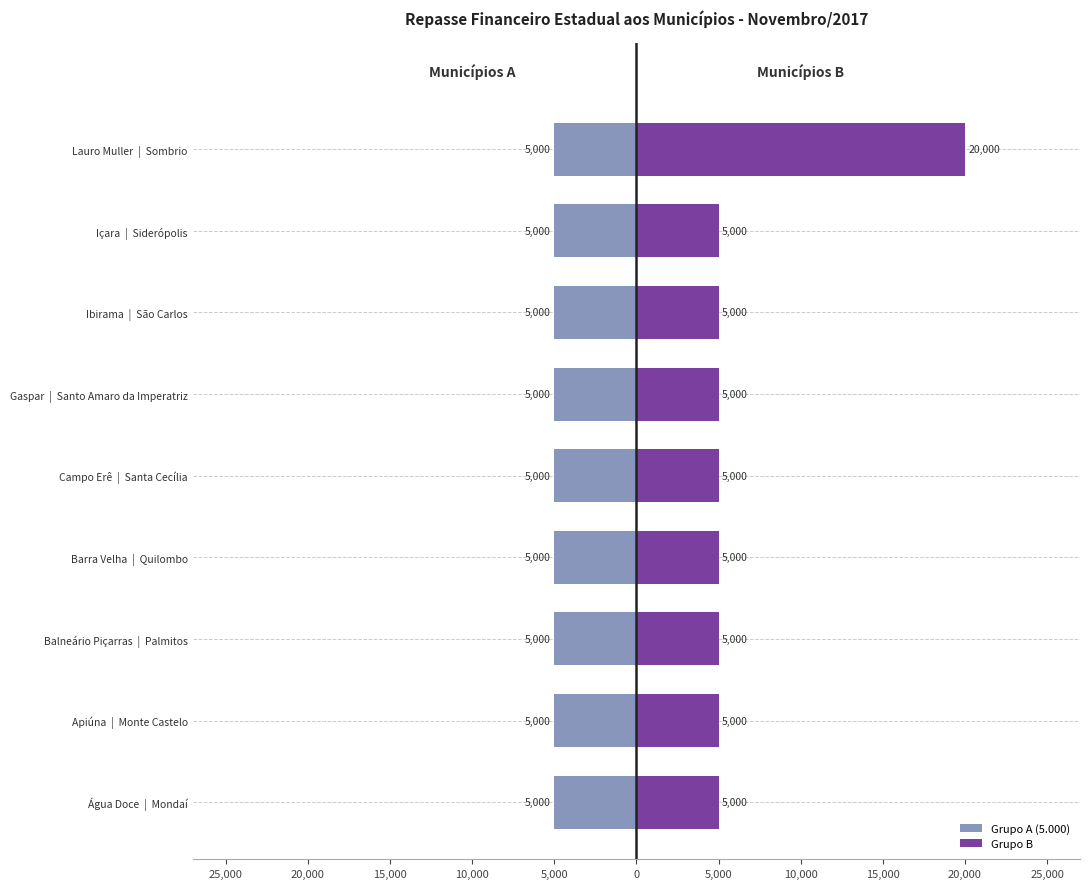

The value of Grupo B at Gaspar | Santo Amaro da Imperatriz is 3428.2. True or false?

False